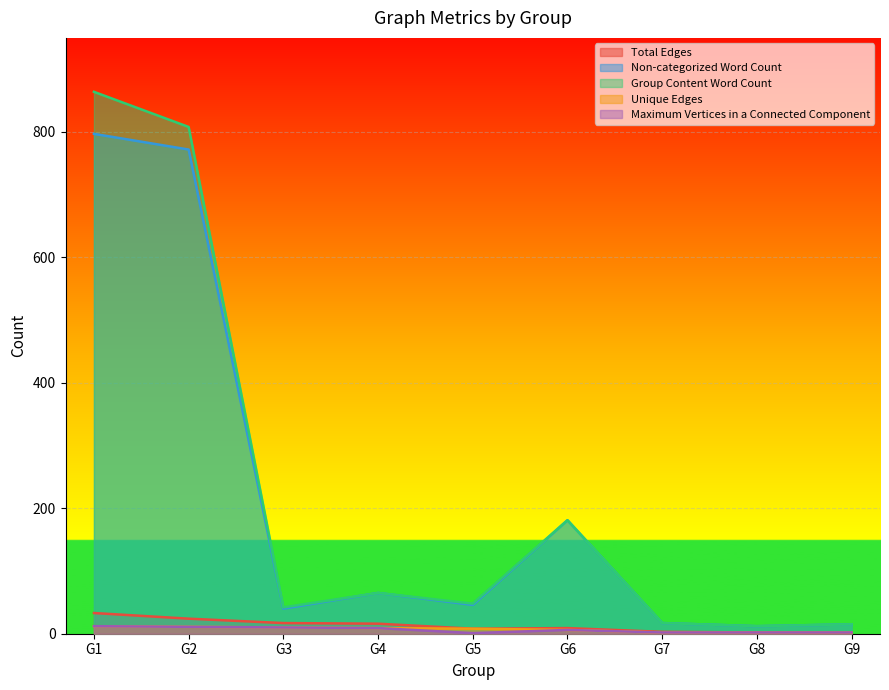

What is the difference between the maximum and minimum values in the Maximum Vertices in a Connected Component series?

11